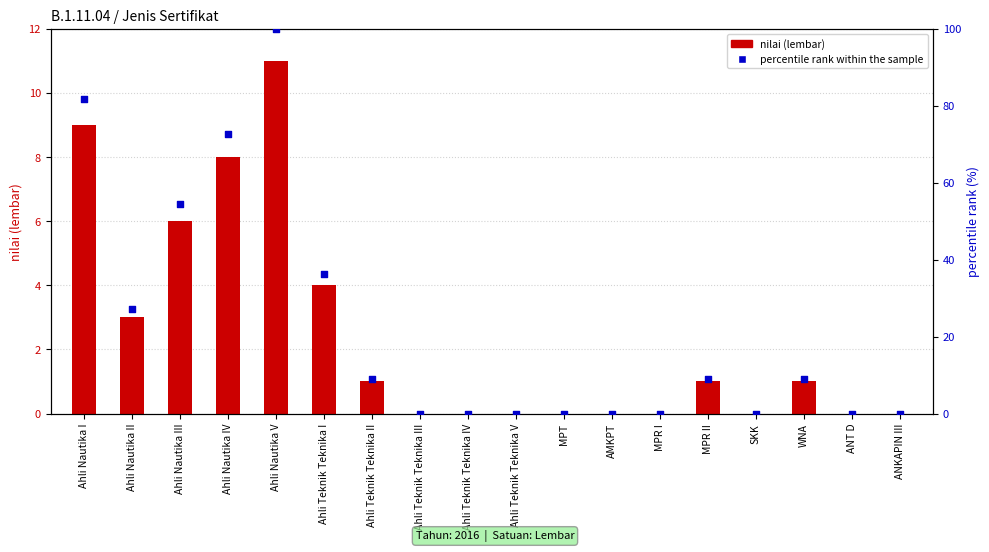

At how many categories does at least one series exceed 85?

1